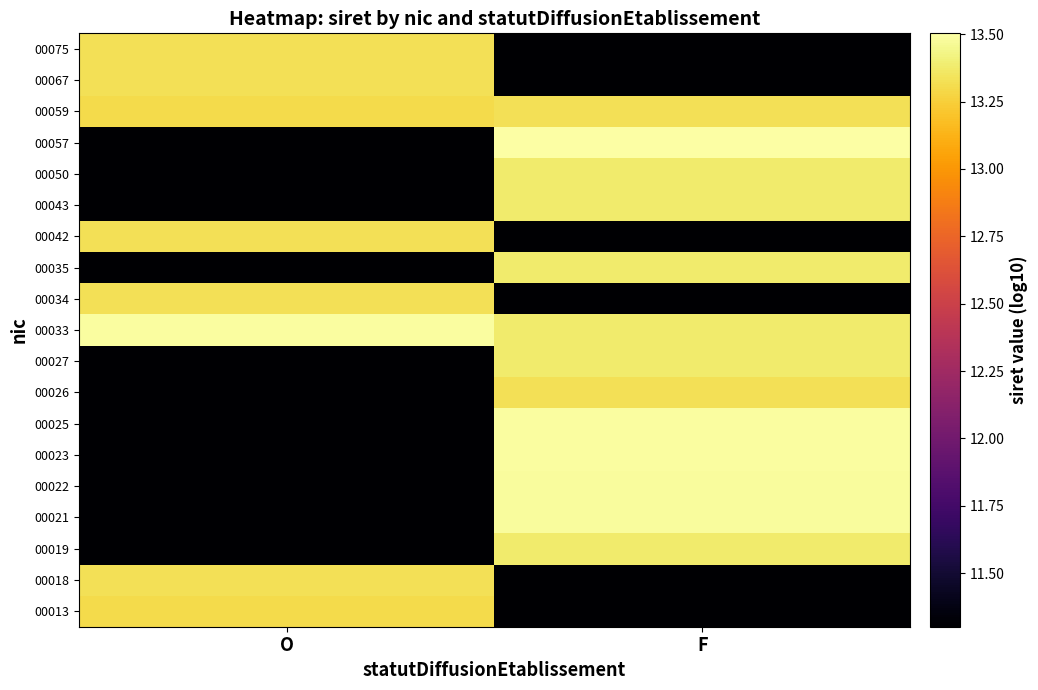

At which category is the sum across all series the highest?

F